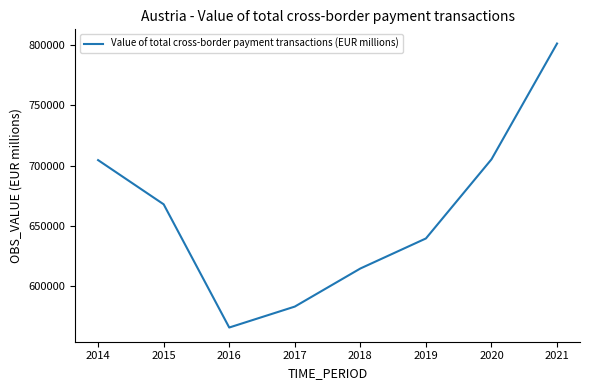

At which label is the value closest to 683653?

2015